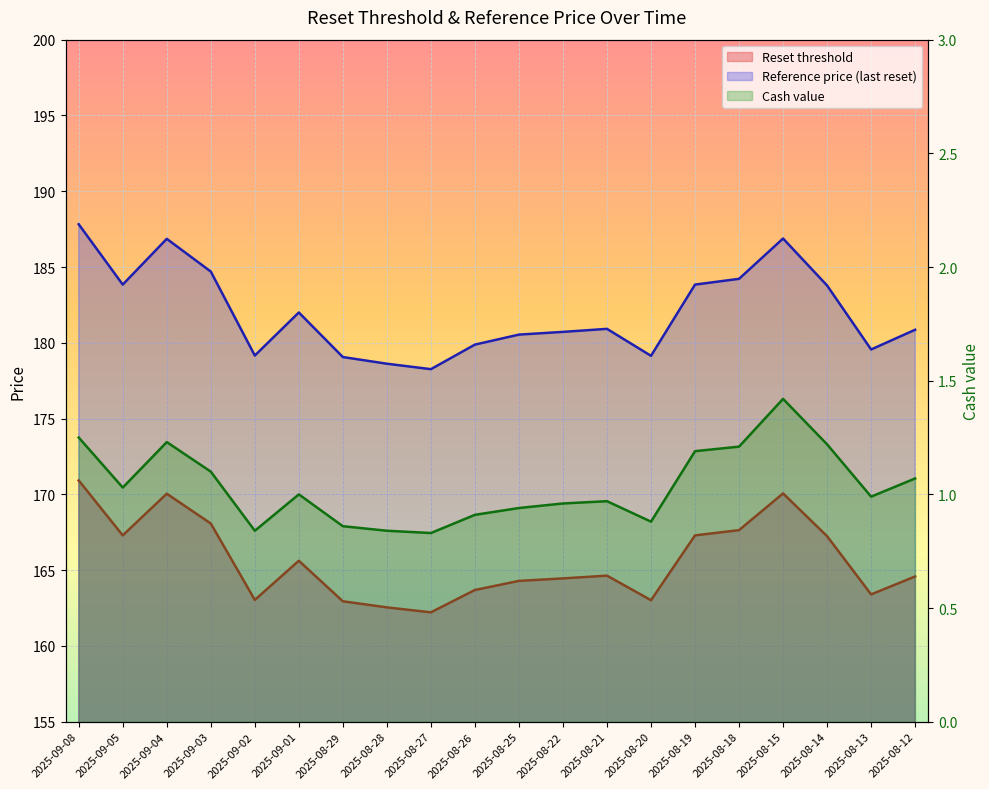

What is the difference between the highest and lowest values at 2025-08-19?

182.7